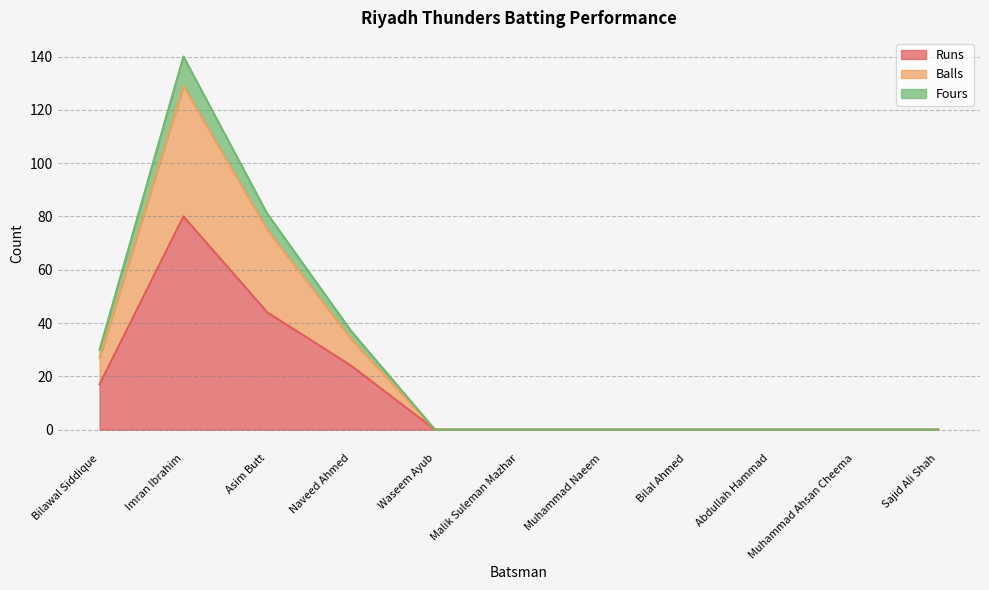

What is the label of the 11th point from the left?

Sajid Ali Shah